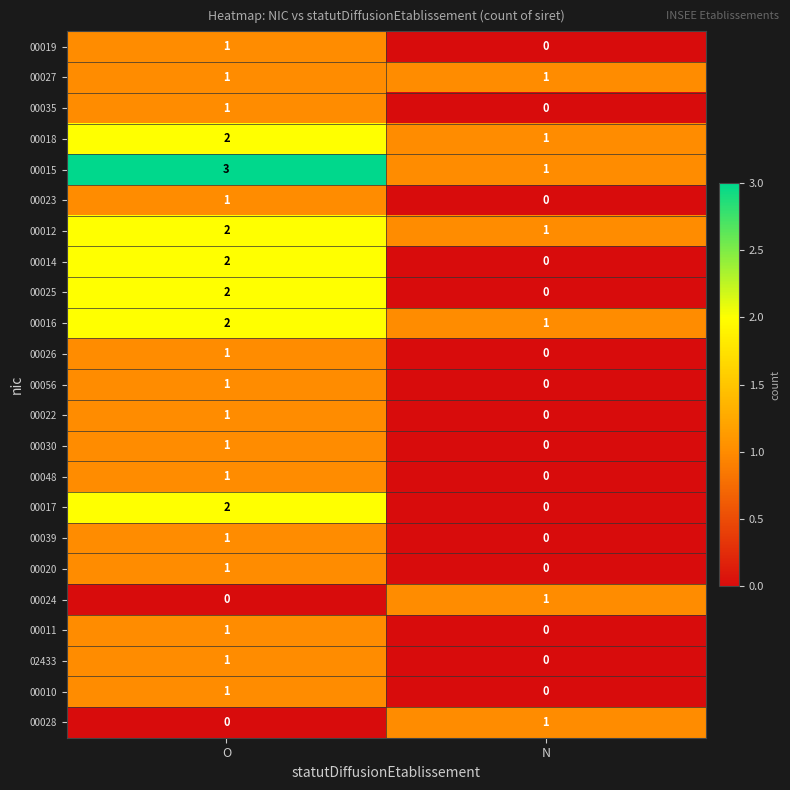

What is the sum of the 00016 values at O and N?

3